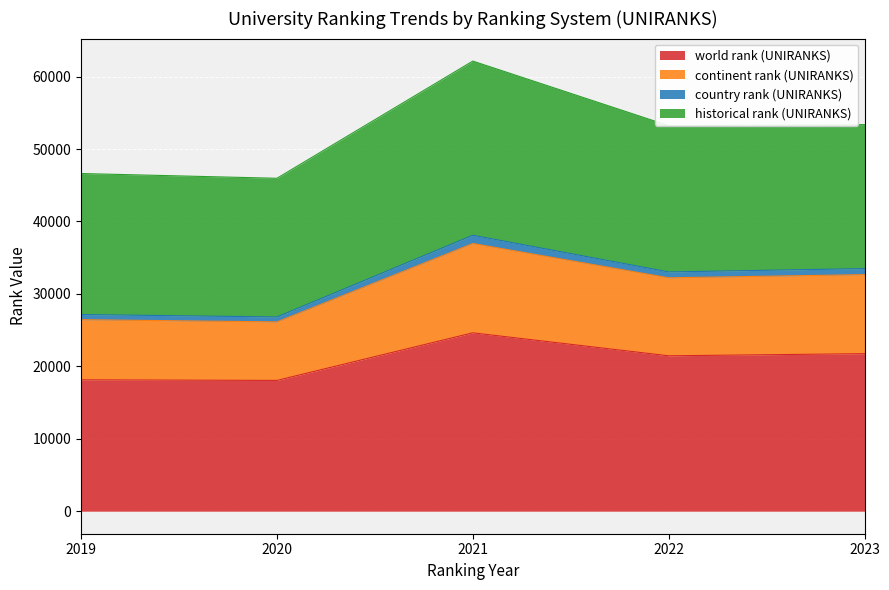

Where is the first local maximum for continent rank (UNIRANKS)?

2021